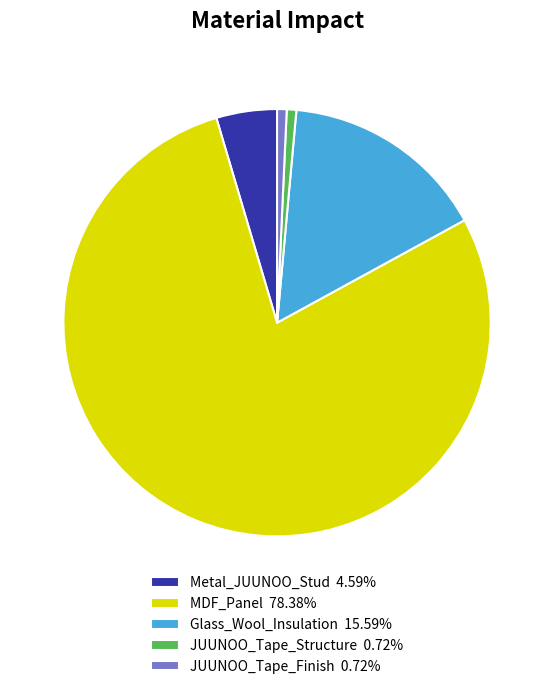

Is Metal_JUUNOO_Stud 4.59% the majority of the pie?

No